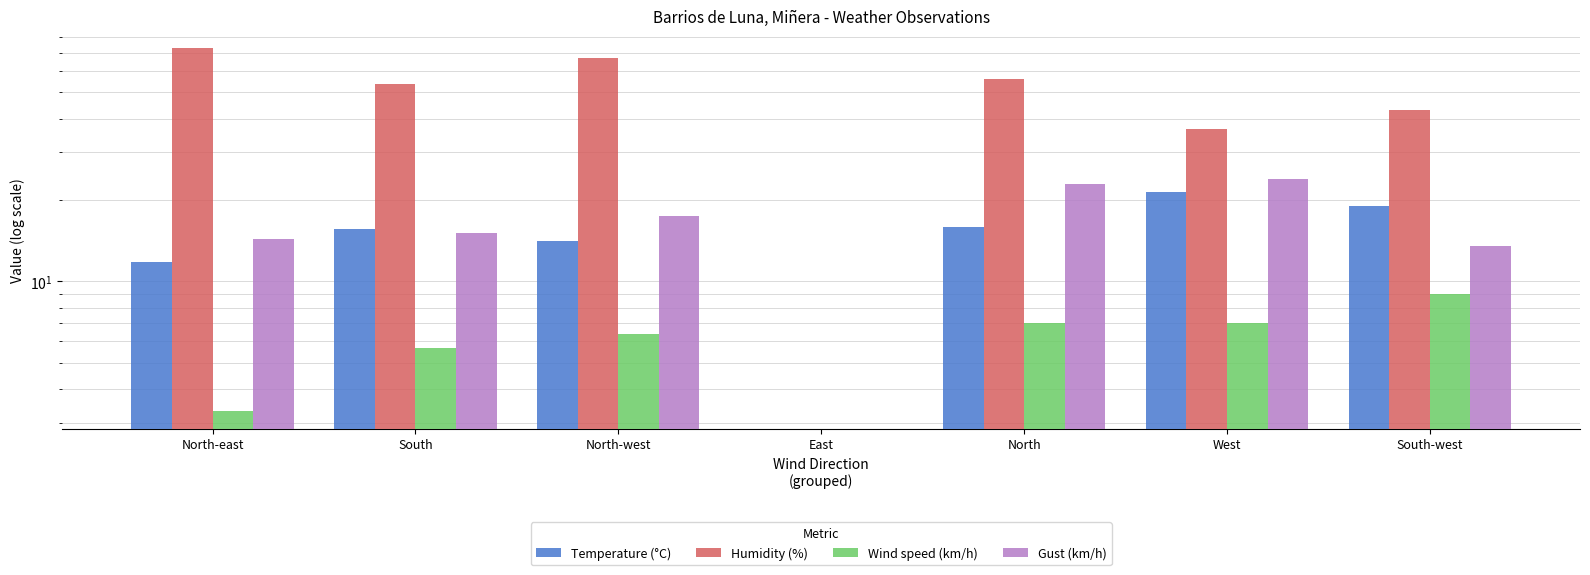

Rank the categories by Gust (km/h) value from lowest to highest.

East, South-west, North-east, South, North-west, North, West